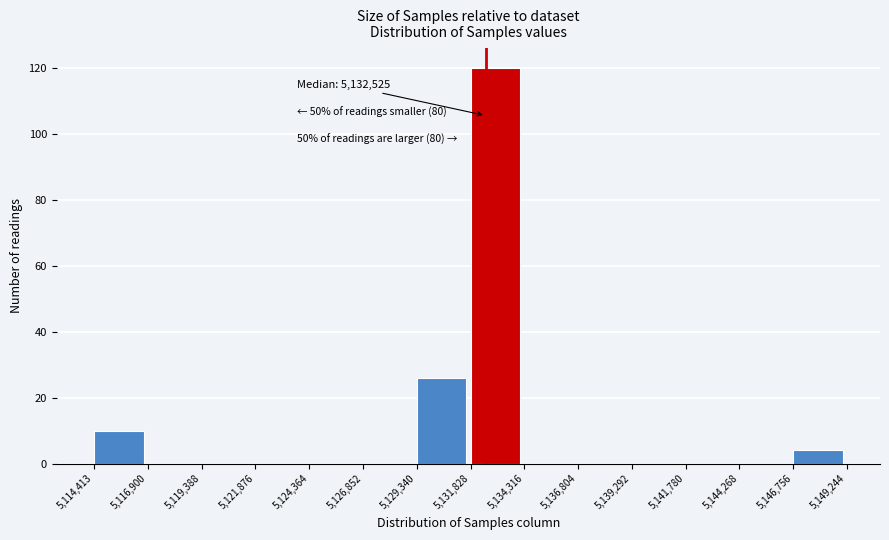

Over which range of the x-axis is the bar tallest?

5,131,828 to 5,134,316